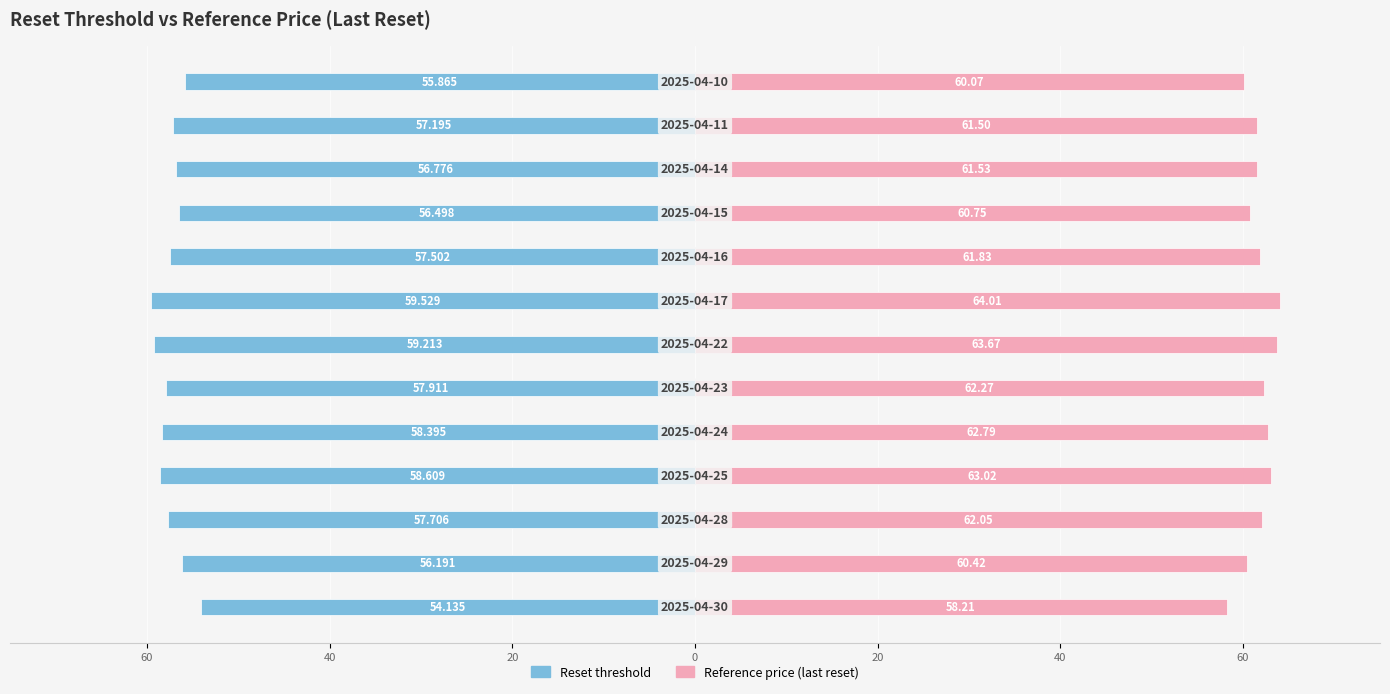

How many values in the Reset threshold series are below -57?

8